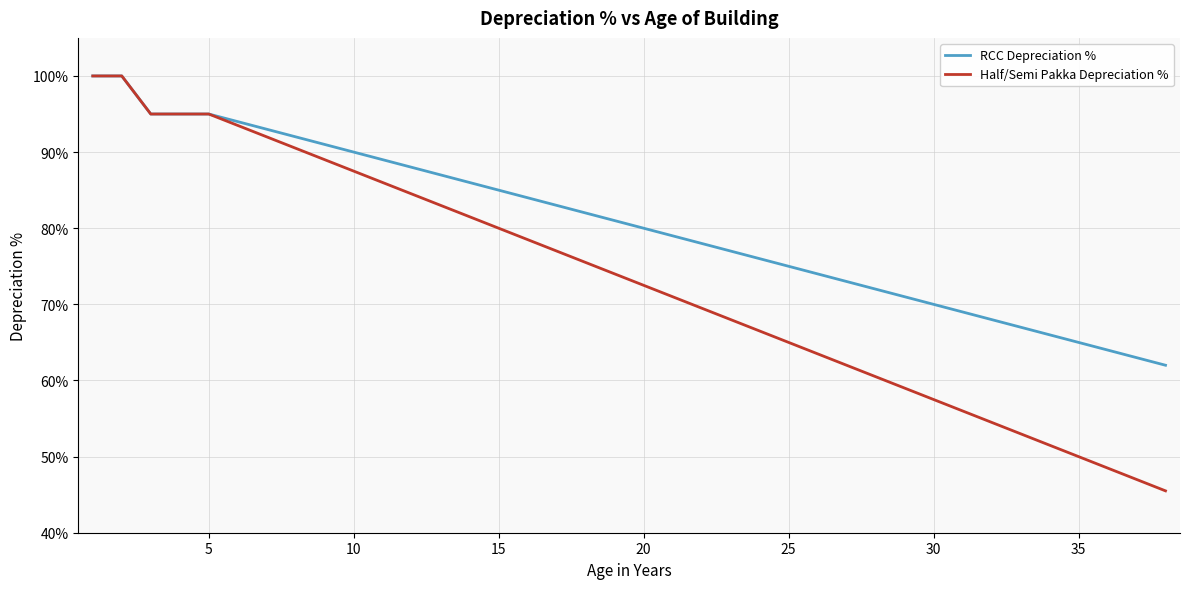

What is the minimum value shown in the chart?

45.5